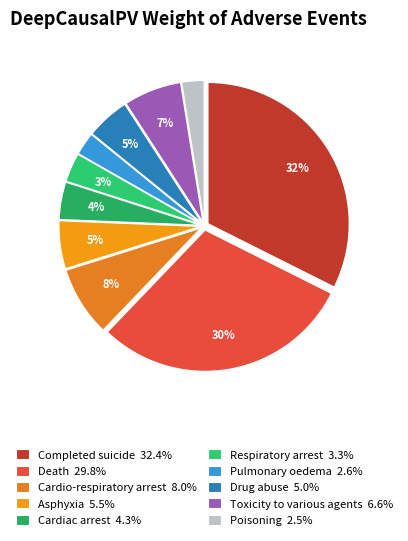

To the nearest percent, what is the average slice percentage?

10%